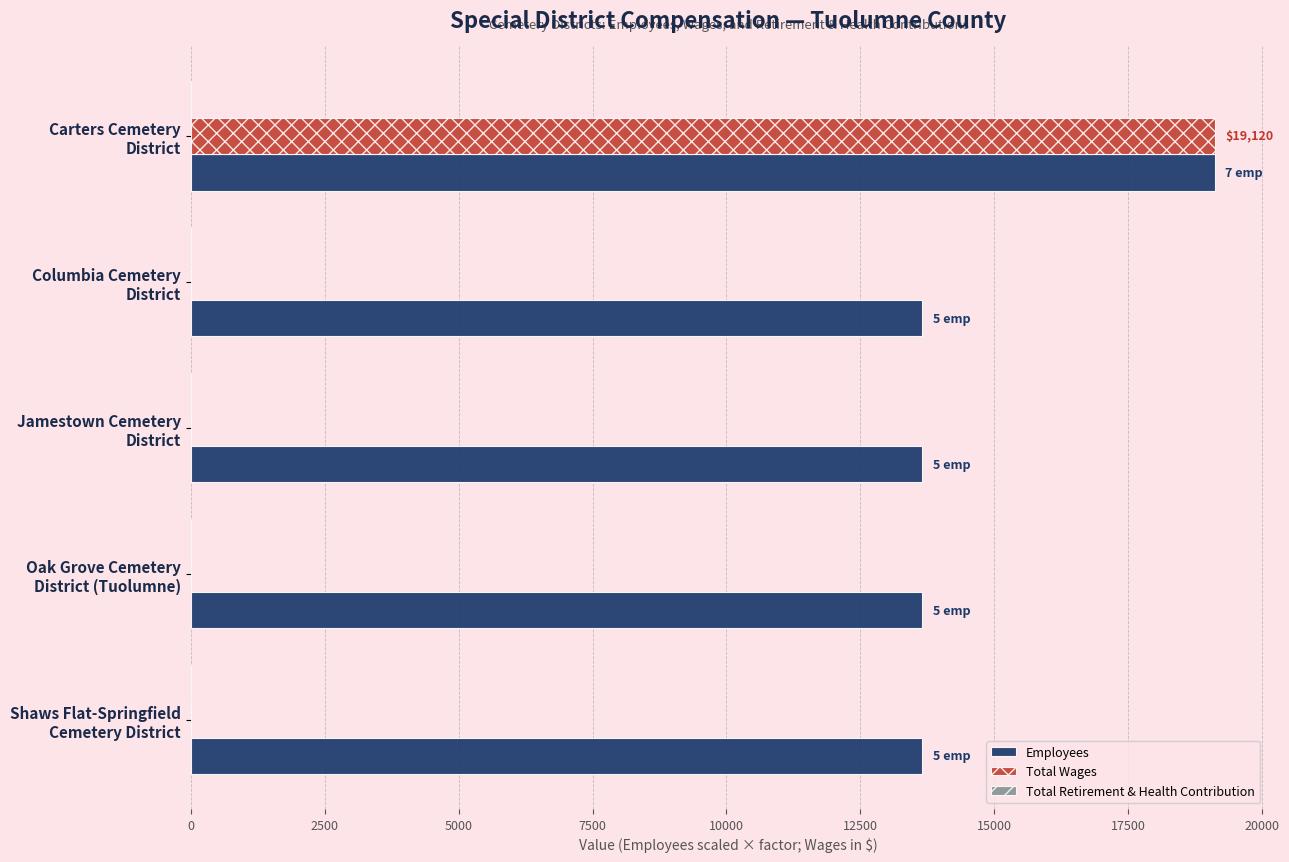

What is the sum of all Total Wages values?

19120.0